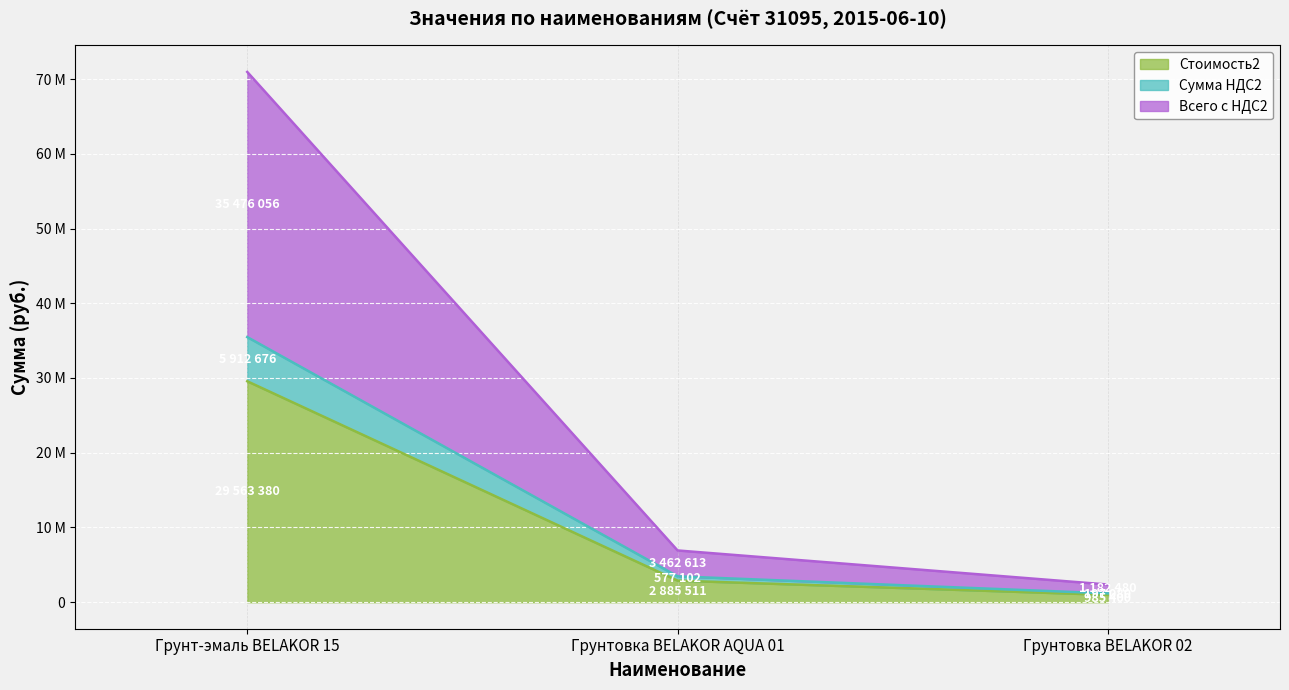

What is the smallest value displayed?

985400